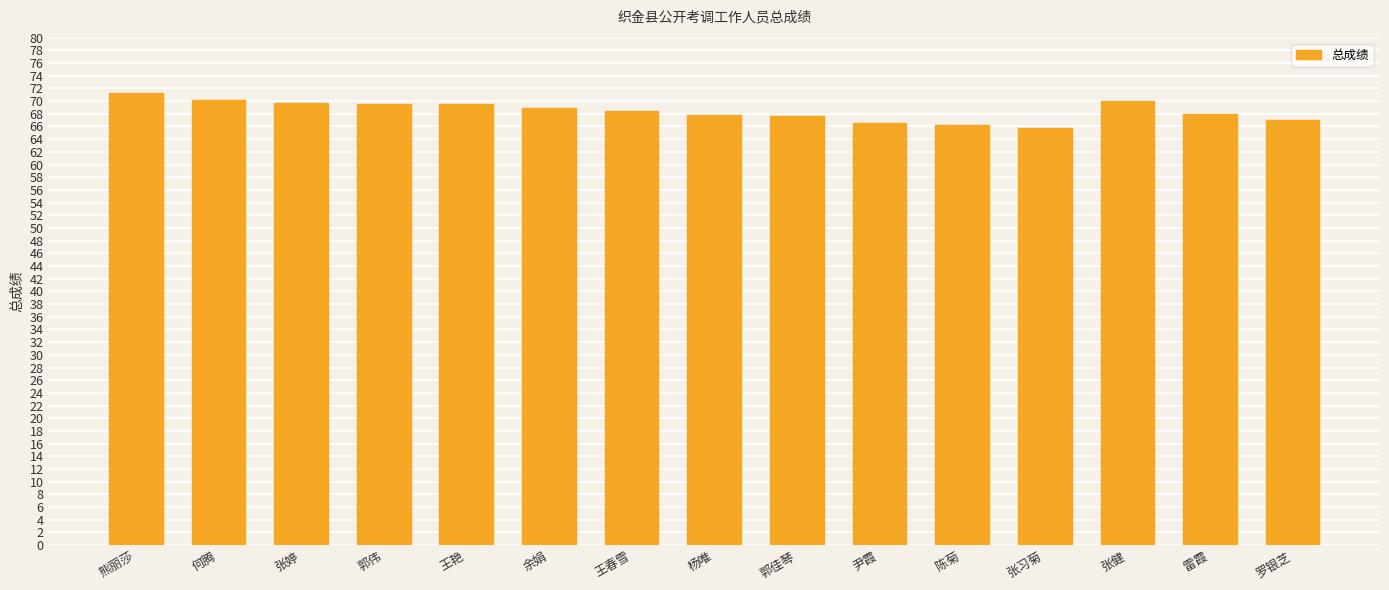

What is the minimum value shown in the chart?

65.8